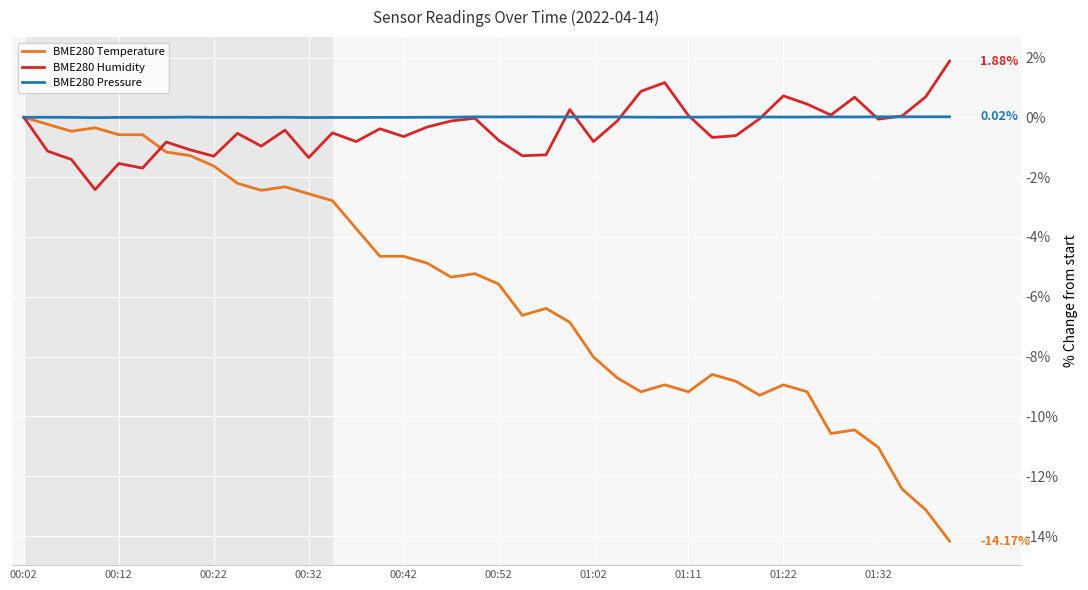

List the series in order of their peak value, lowest first.

BME280 Temperature, BME280 Pressure, BME280 Humidity